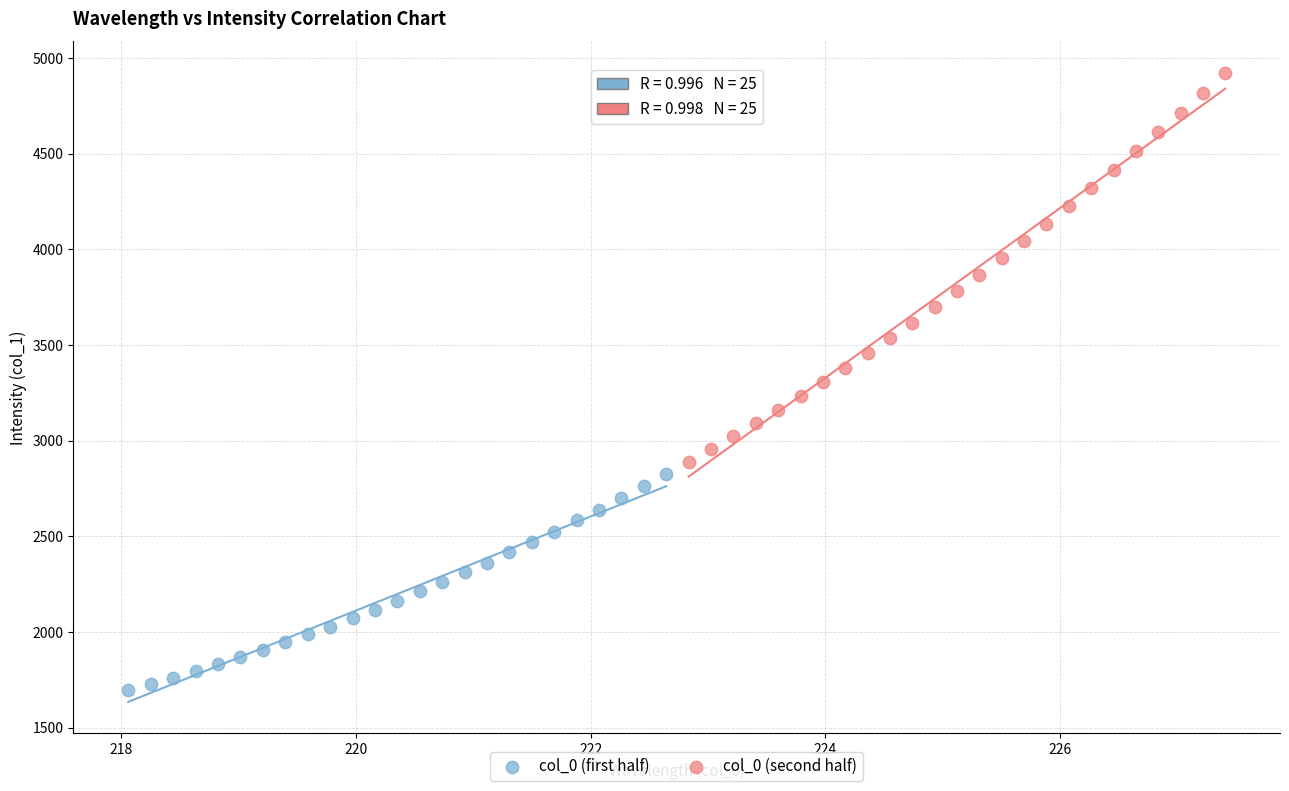

Which series contains the highest Y value?

col_0 (second half)